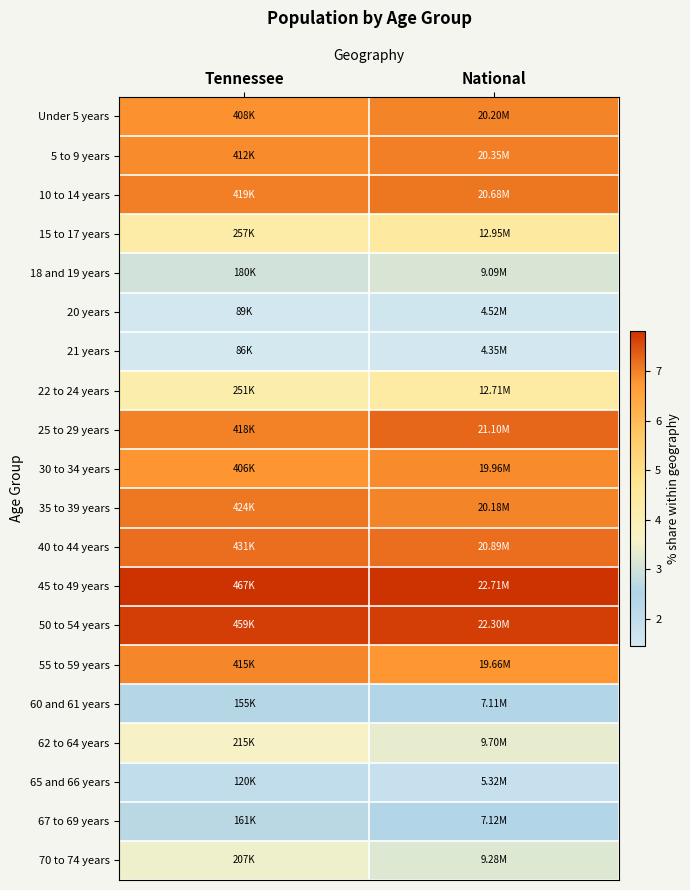

Reading right to left, transcribe all the data shown in this chart.

Under 5 years: National=7.0	Tennessee=6.8
5 to 9 years: National=7.0	Tennessee=6.9
10 to 14 years: National=7.1	Tennessee=7.0
15 to 17 years: National=4.5	Tennessee=4.3
18 and 19 years: National=3.1	Tennessee=3.0
20 years: National=1.6	Tennessee=1.5
21 years: National=1.5	Tennessee=1.4
22 to 24 years: National=4.4	Tennessee=4.2
25 to 29 years: National=7.3	Tennessee=7.0
30 to 34 years: National=6.9	Tennessee=6.8
35 to 39 years: National=7.0	Tennessee=7.1
40 to 44 years: National=7.2	Tennessee=7.2
45 to 49 years: National=7.8	Tennessee=7.8
50 to 54 years: National=7.7	Tennessee=7.7
55 to 59 years: National=6.8	Tennessee=6.9
60 and 61 years: National=2.5	Tennessee=2.6
62 to 64 years: National=3.3	Tennessee=3.6
65 and 66 years: National=1.8	Tennessee=2.0
67 to 69 years: National=2.5	Tennessee=2.7
70 to 74 years: National=3.2	Tennessee=3.5